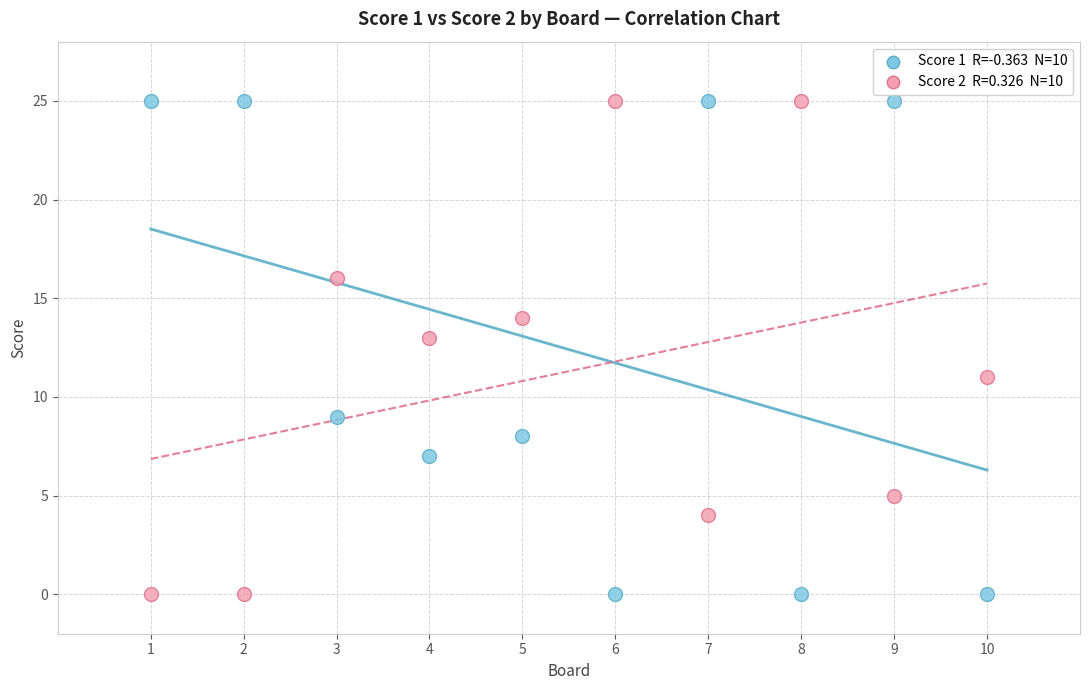

Across all data points, what is the range of Y values (max minus min)?

25